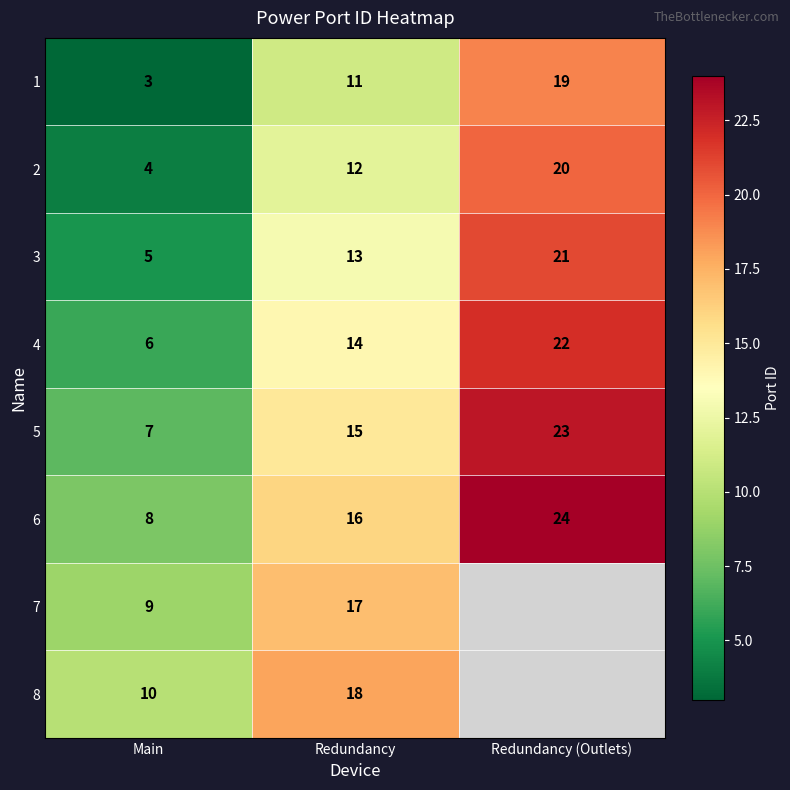

How many categories are shown in the chart?

3